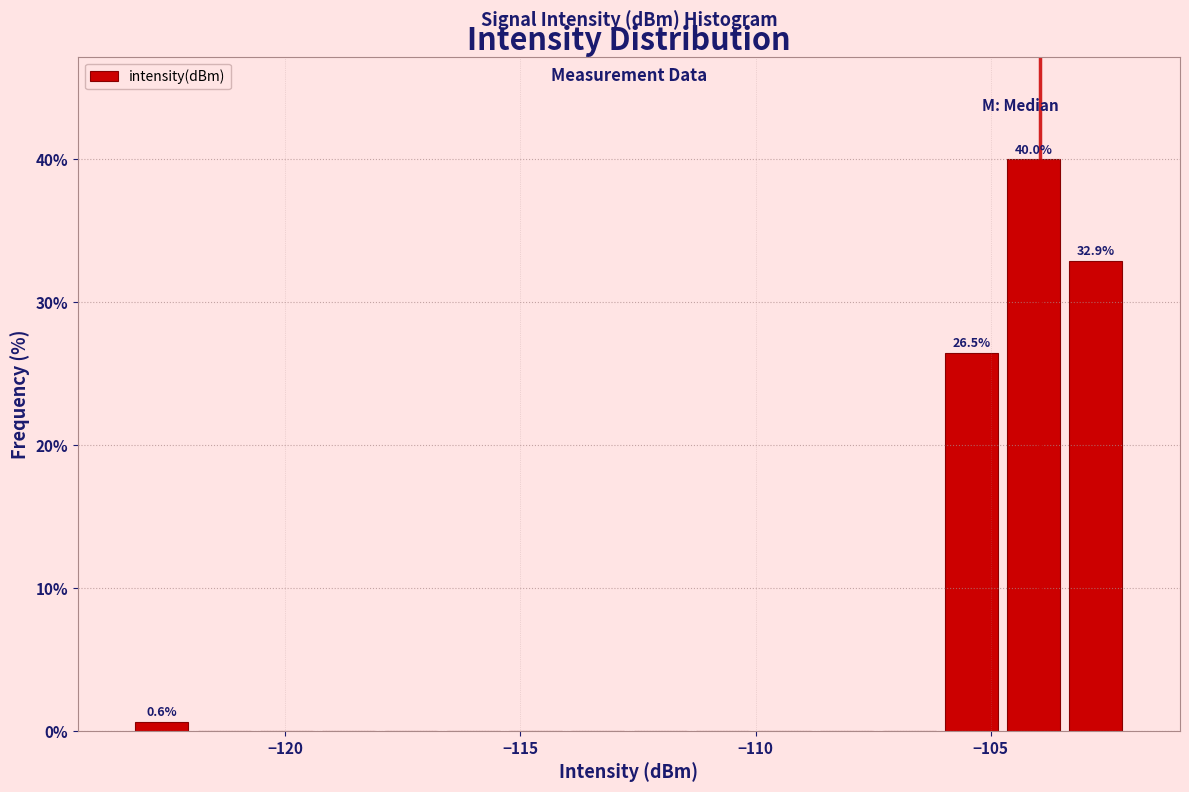

Around what value on the x-axis is the tallest bar? Give the approximate position of its centre, as read against the axis.

-104.0